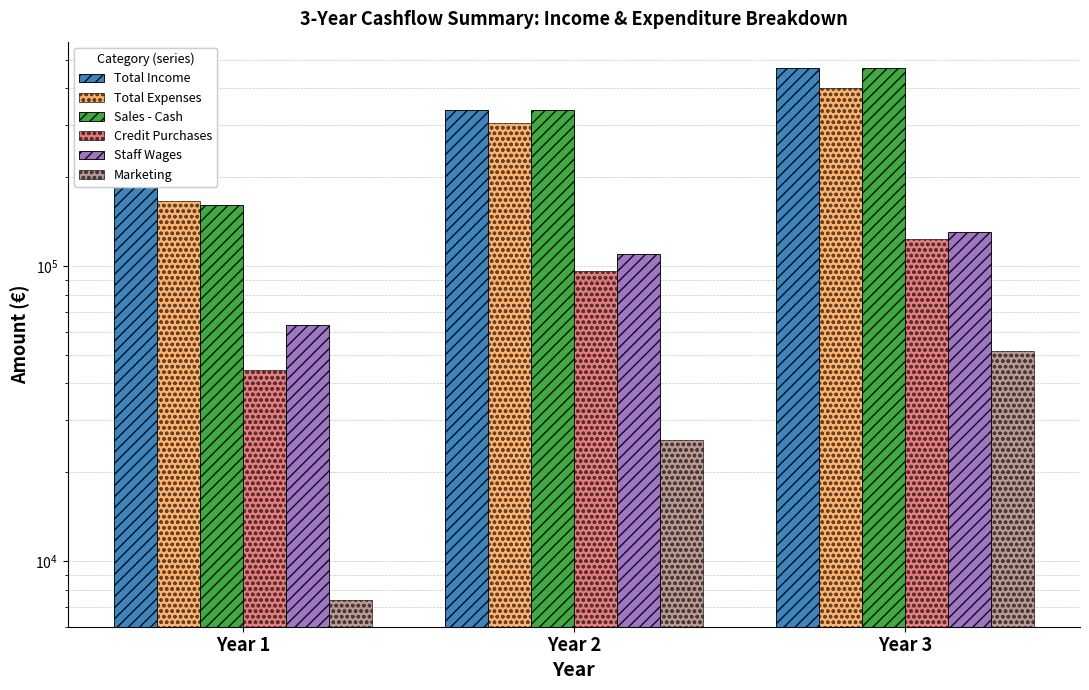

What is the difference between the Total Income values at Year 3 and Year 2?

129150.0